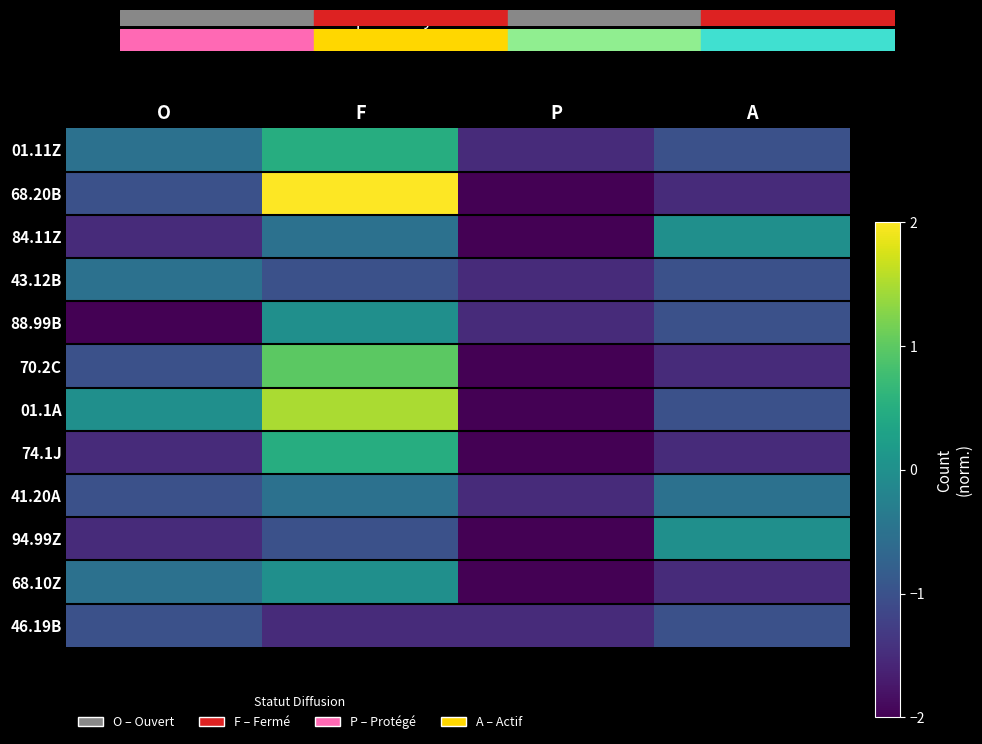

Which series changed the most between F and P?

68.20B